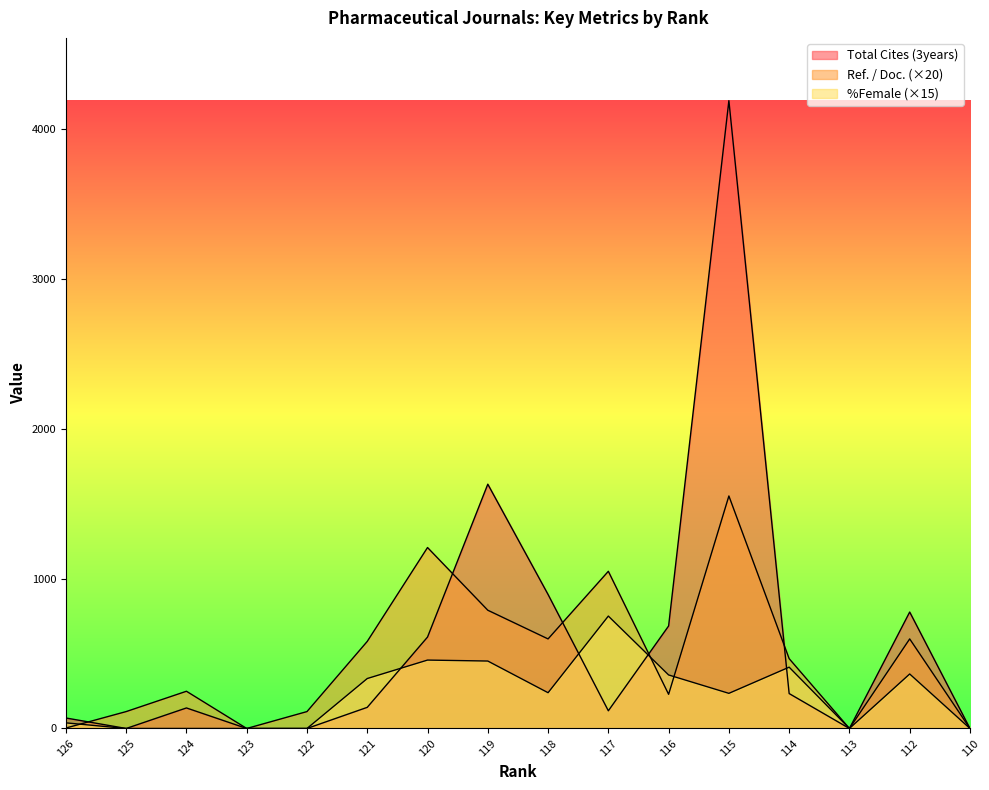

True or false: Total Cites (3years) and Ref. / Doc. intersect in this chart.

True